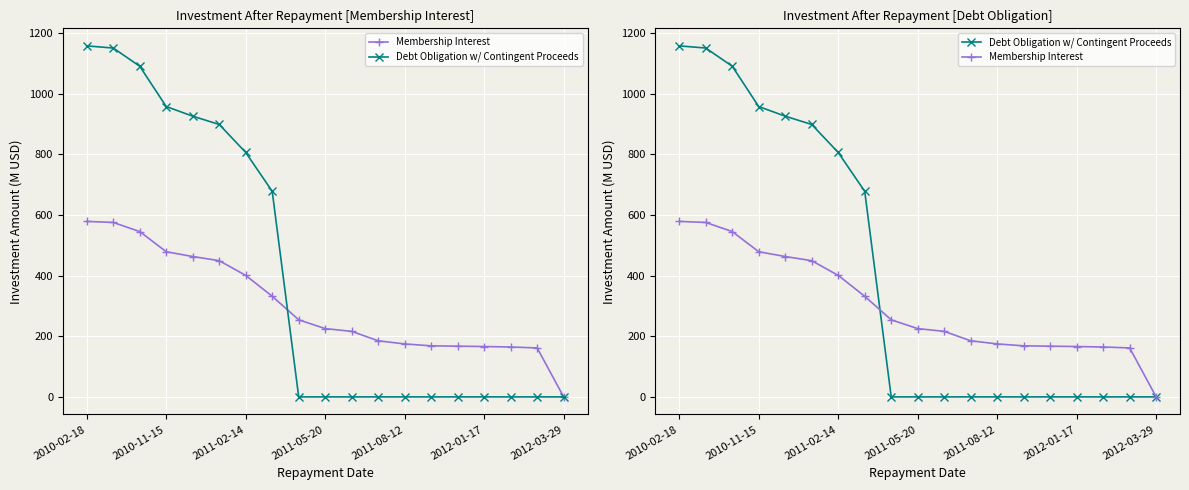

What is the maximum value shown in the chart?

1157.0